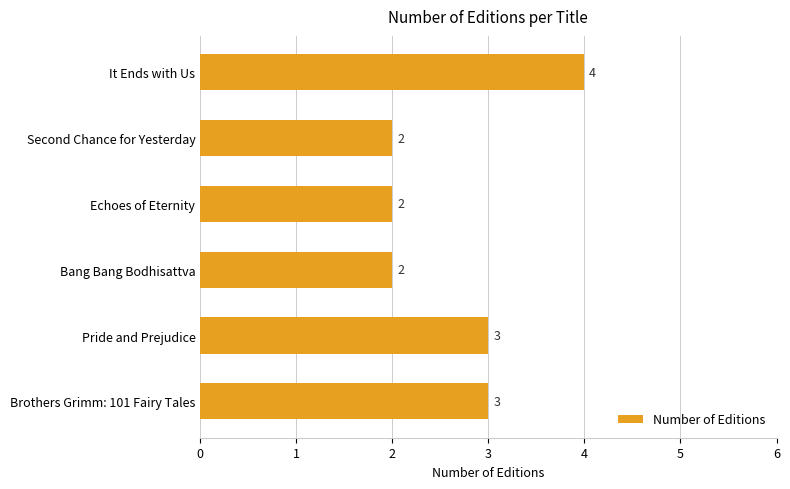

What is the sum of the values at Second Chance for Yesterday and It Ends with Us?

6